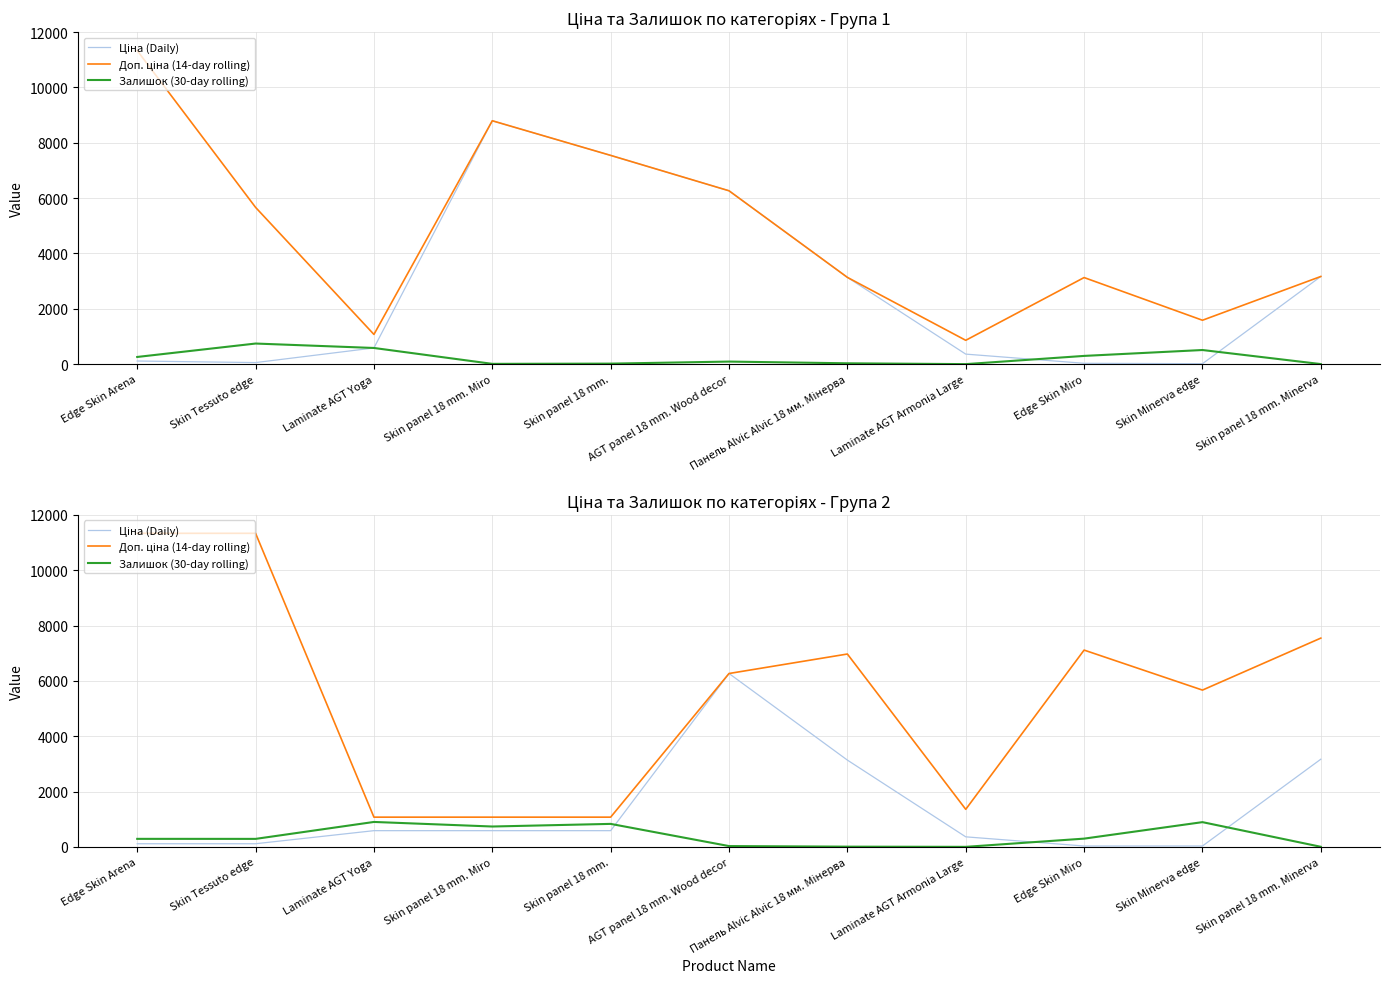

What is the total value across all series at AGT panel 18 mm. Wood decor?

12562.4